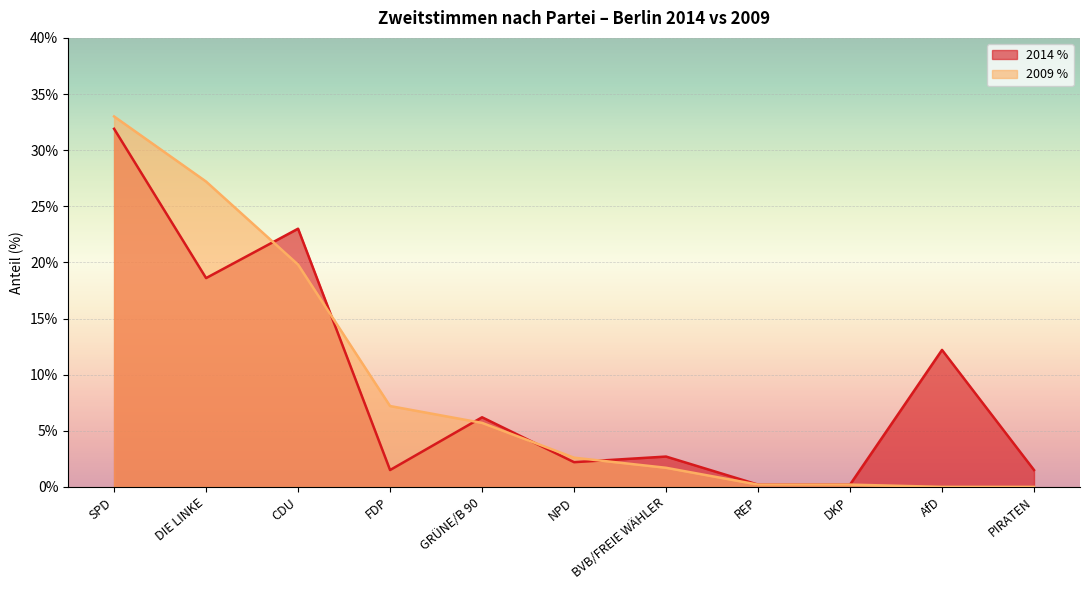

Rank the categories by 2009 % value from lowest to highest.

AfD, PIRATEN, REP, DKP, BVB/FREIE WÄHLER, NPD, GRÜNE/B 90, FDP, CDU, DIE LINKE, SPD